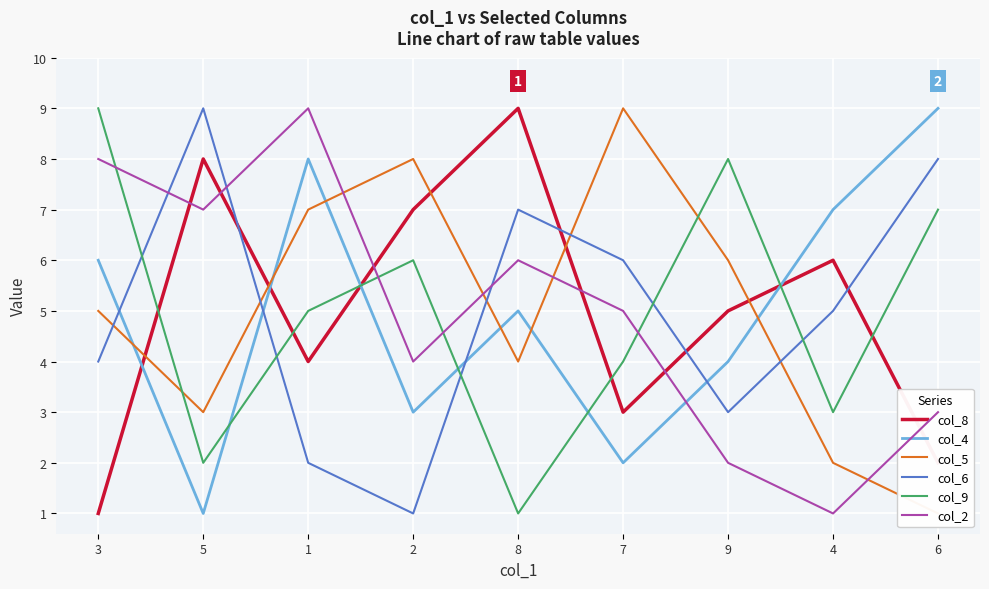

How many lines are shown in the chart?

6